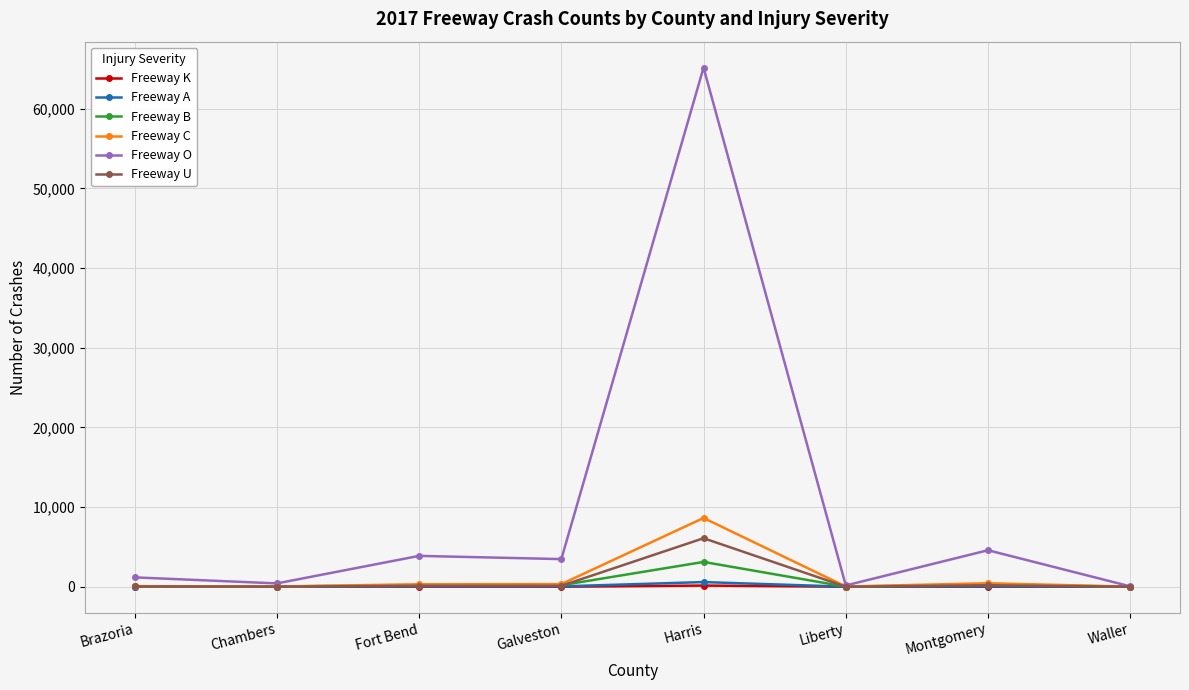

True or false: Freeway K has a value of 11 at Fort Bend.

True